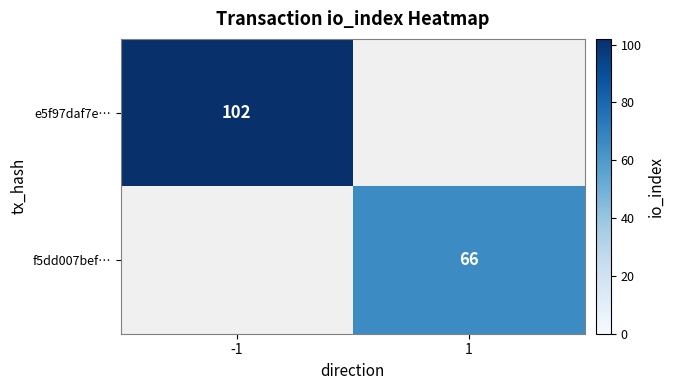

Which has a higher value, 1 or -1?

-1